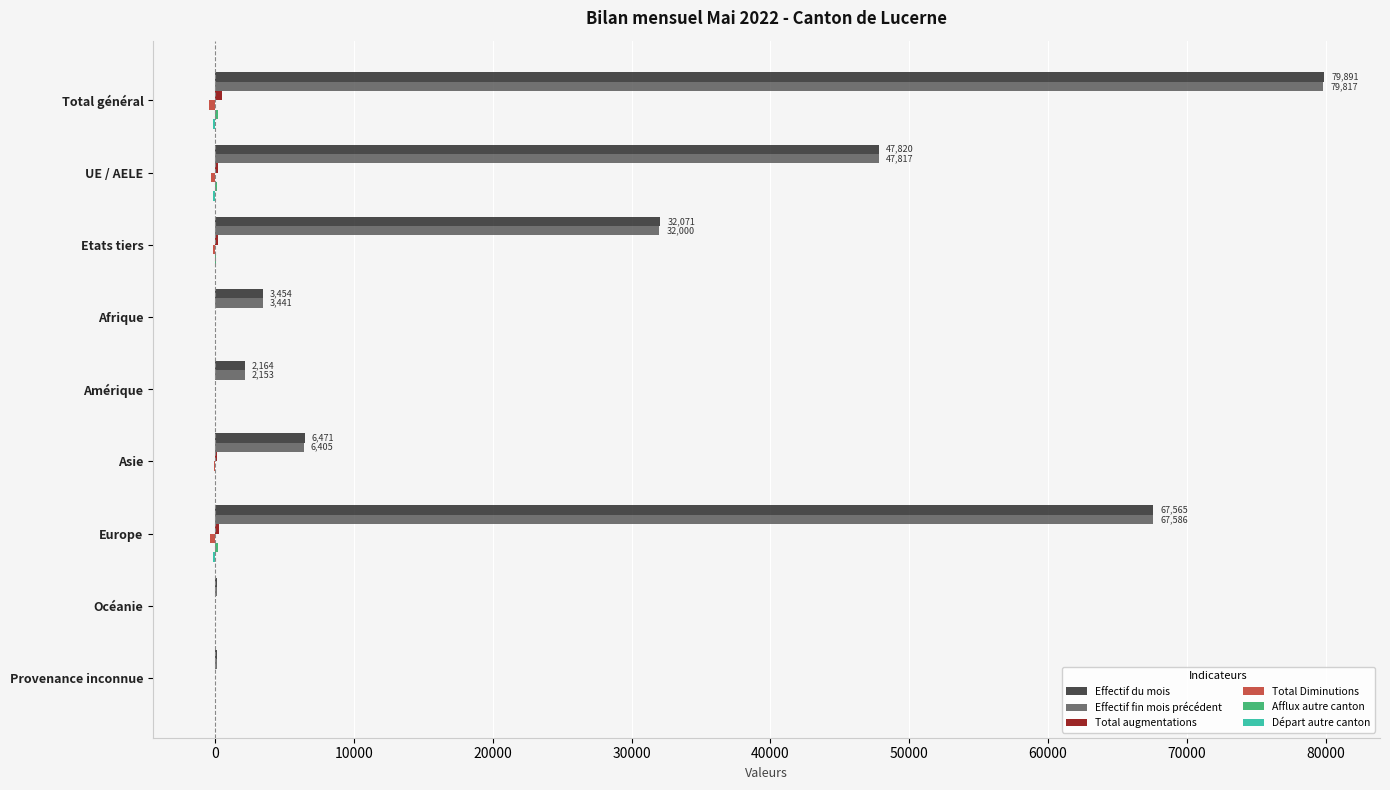

How many categories are shown in the chart?

9